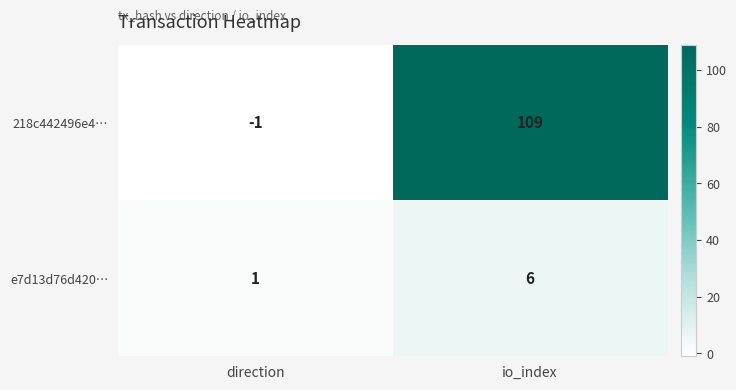

What is the difference between the 218c442496e4… values at io_index and direction?

110